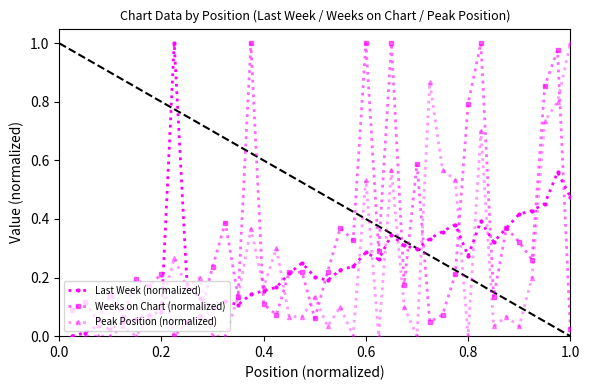

Is this an area chart (filled region under the line)?

No